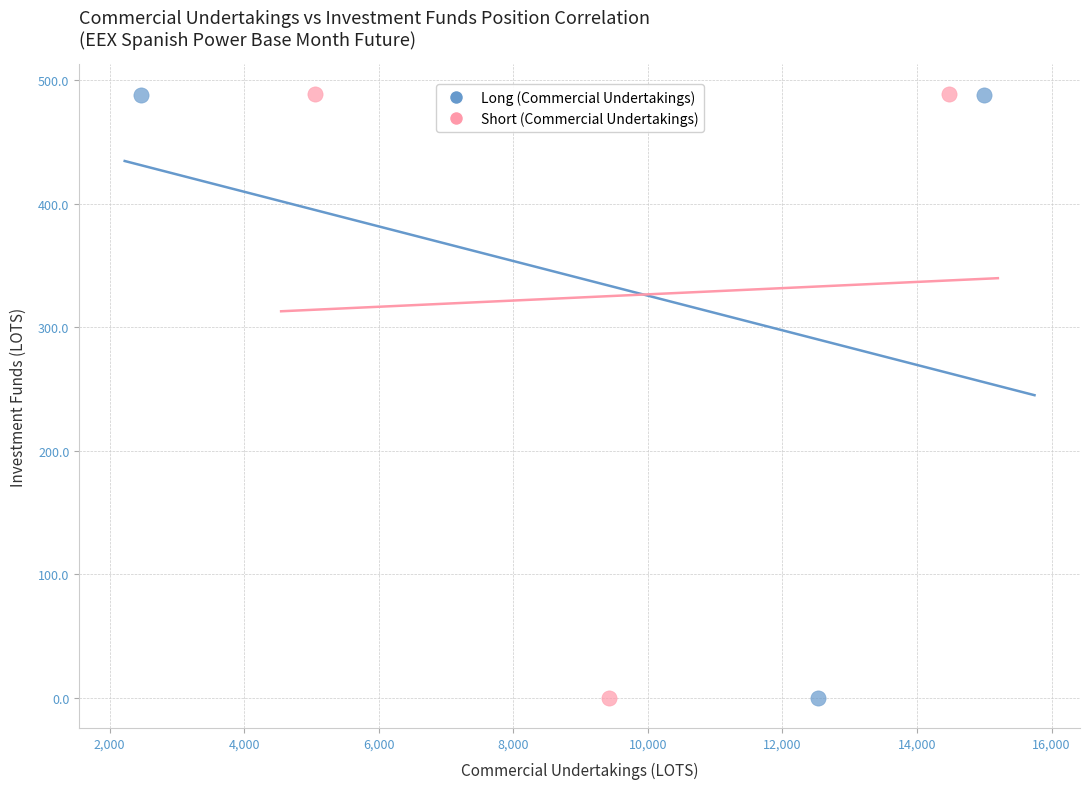

Which series has the widest spread of Y values?

Short (Commercial Undertakings)